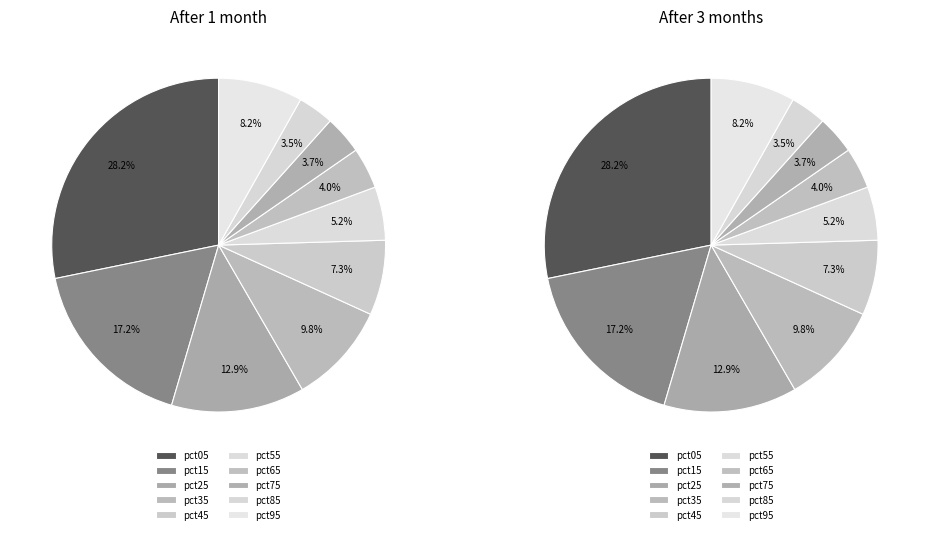

Combined, what portion of the pie is pct65 and pct35?

13.8%